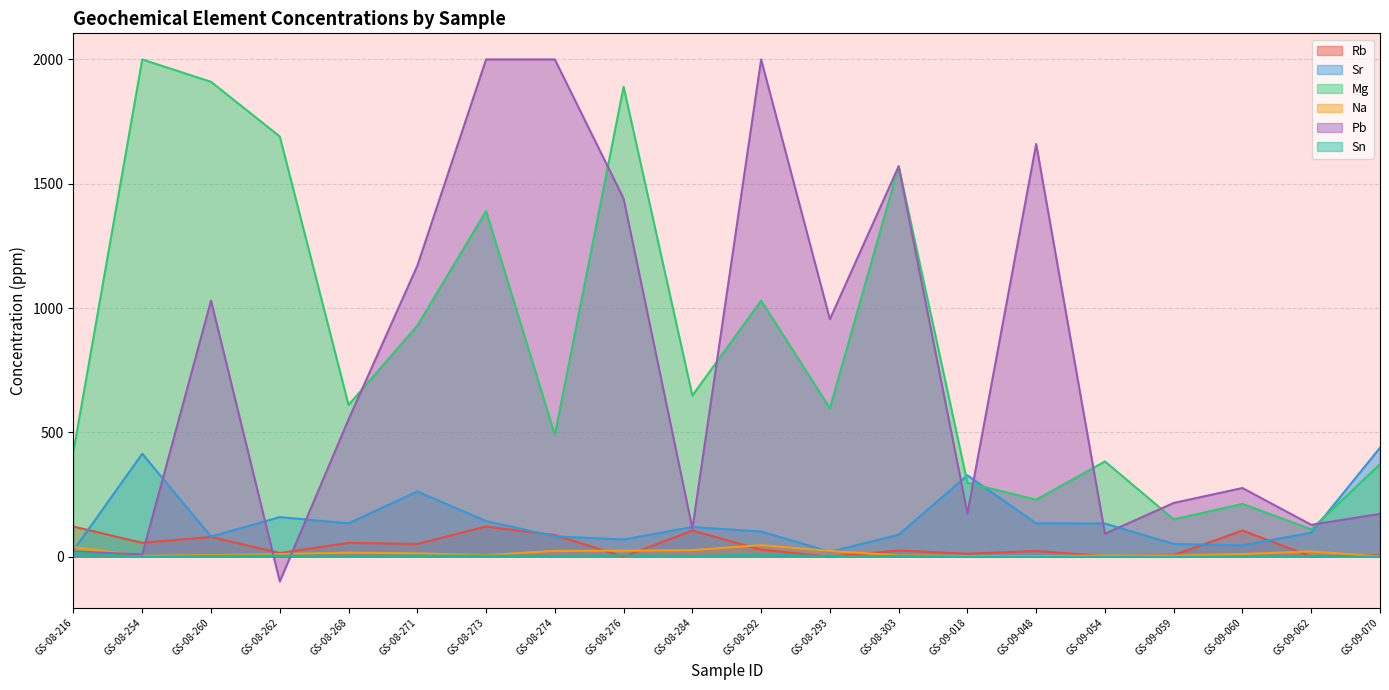

Is the value of Rb at GS-09-062 greater than the value of Mg at GS-08-292?

No